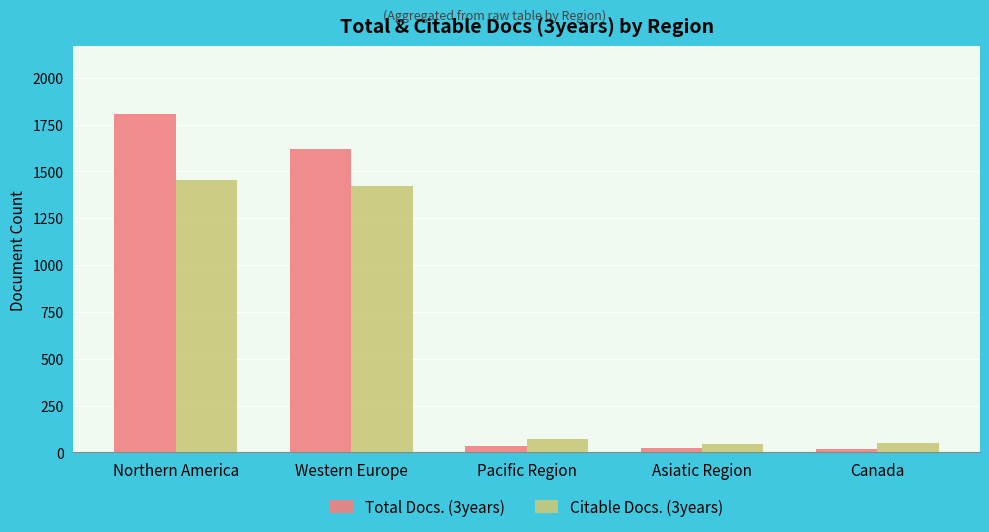

What is the total value across all series at Asiatic Region?

66